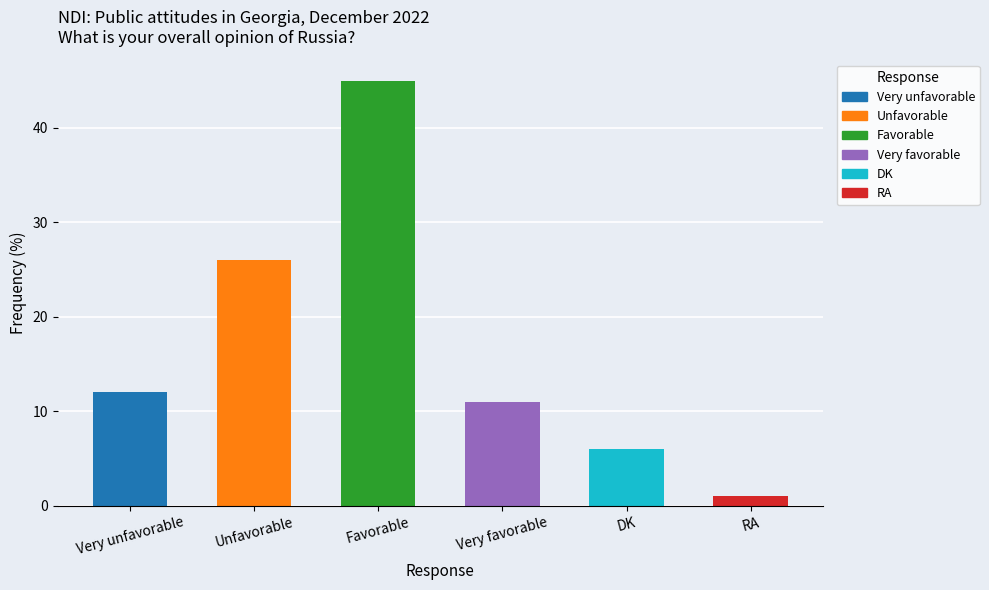

What is the average value?

17